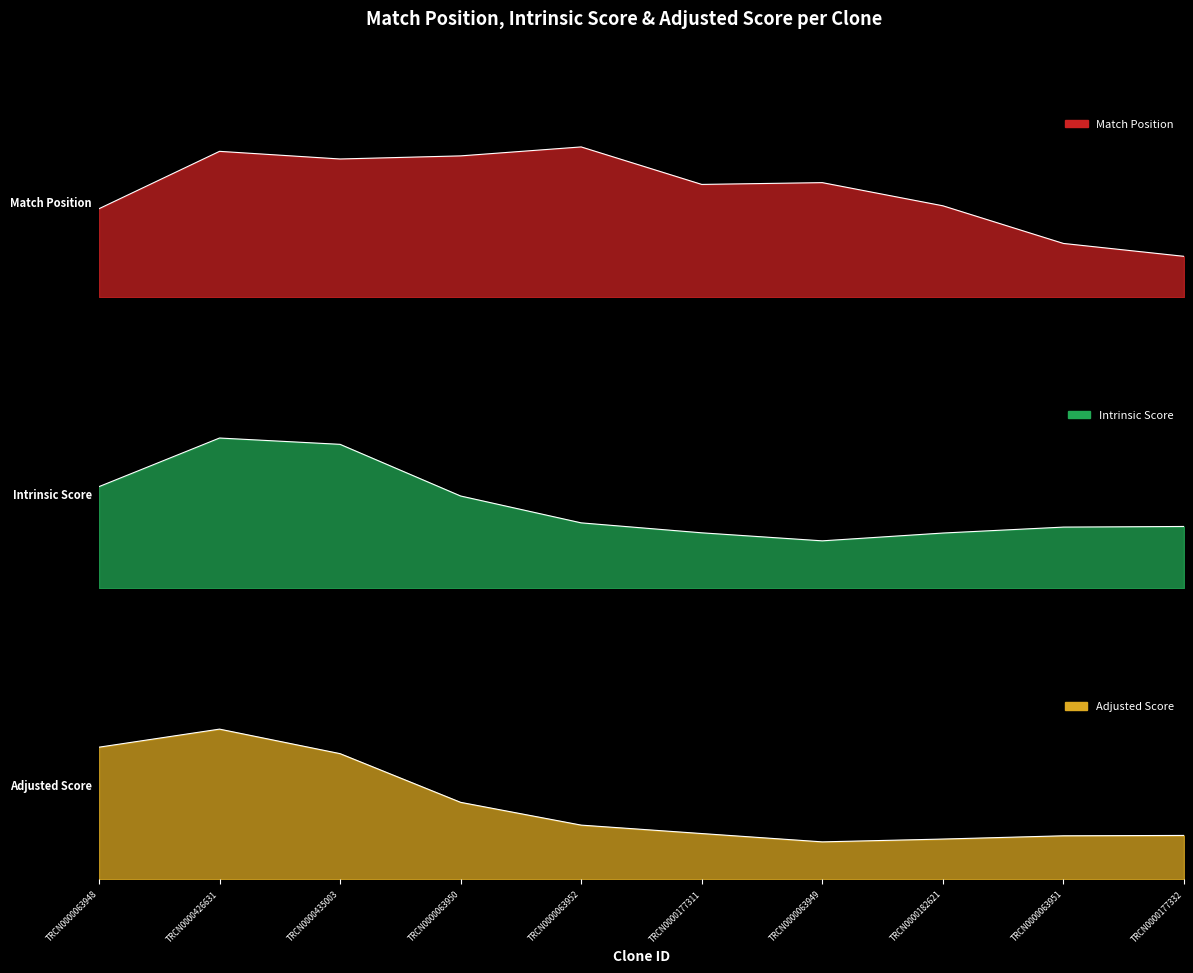

What is the label of the 4th point from the right?

TRCN0000063949